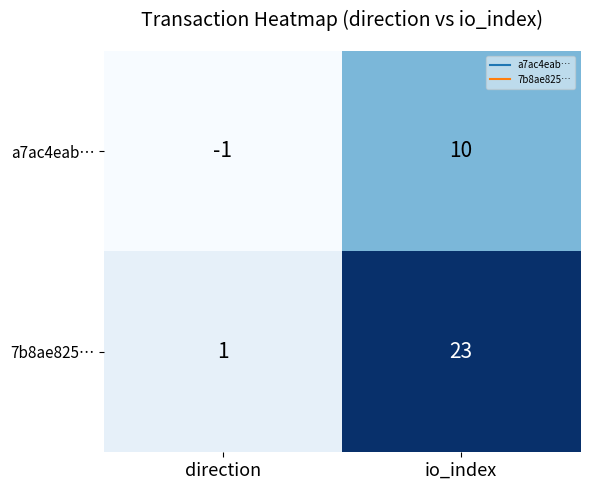

What value does the a7ac4eab… series have at io_index, to the nearest 10?

10